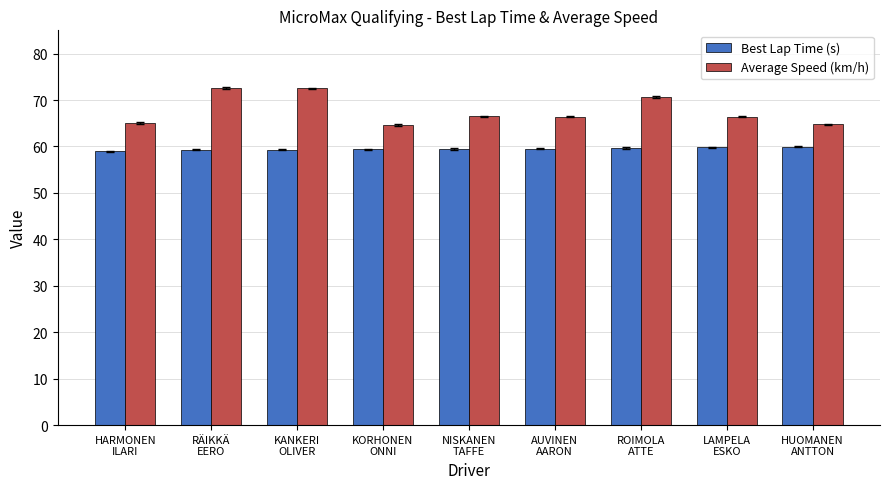

List the series in order of their peak value, lowest first.

Best Lap Time (s), Average Speed (km/h)